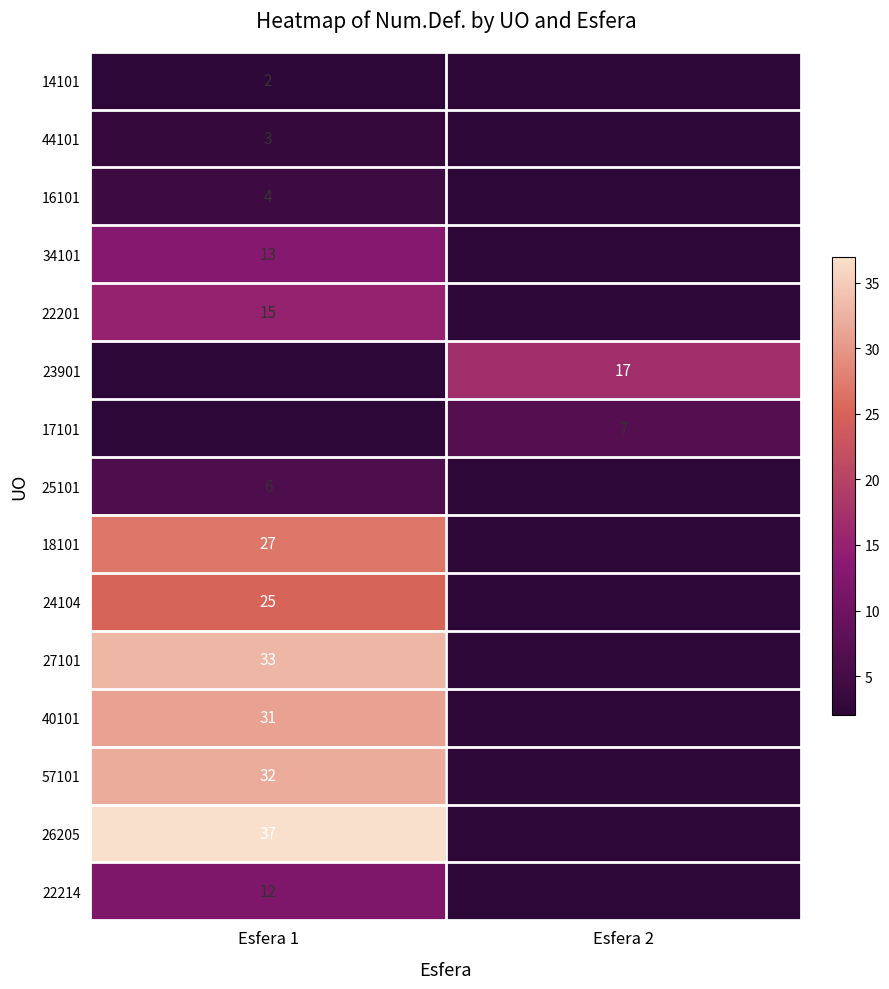

At which category is the sum across all series the highest?

Esfera 1